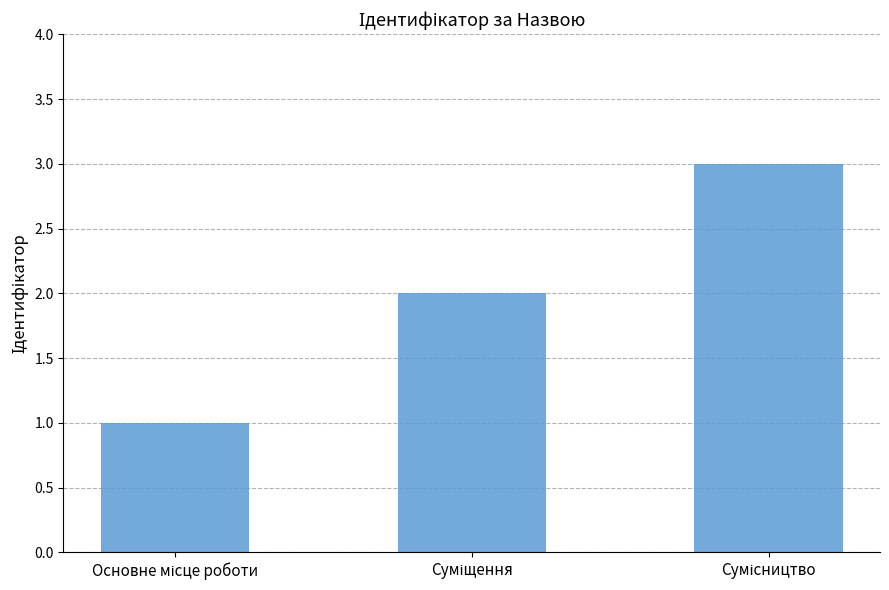

What is the sum of all values?

6